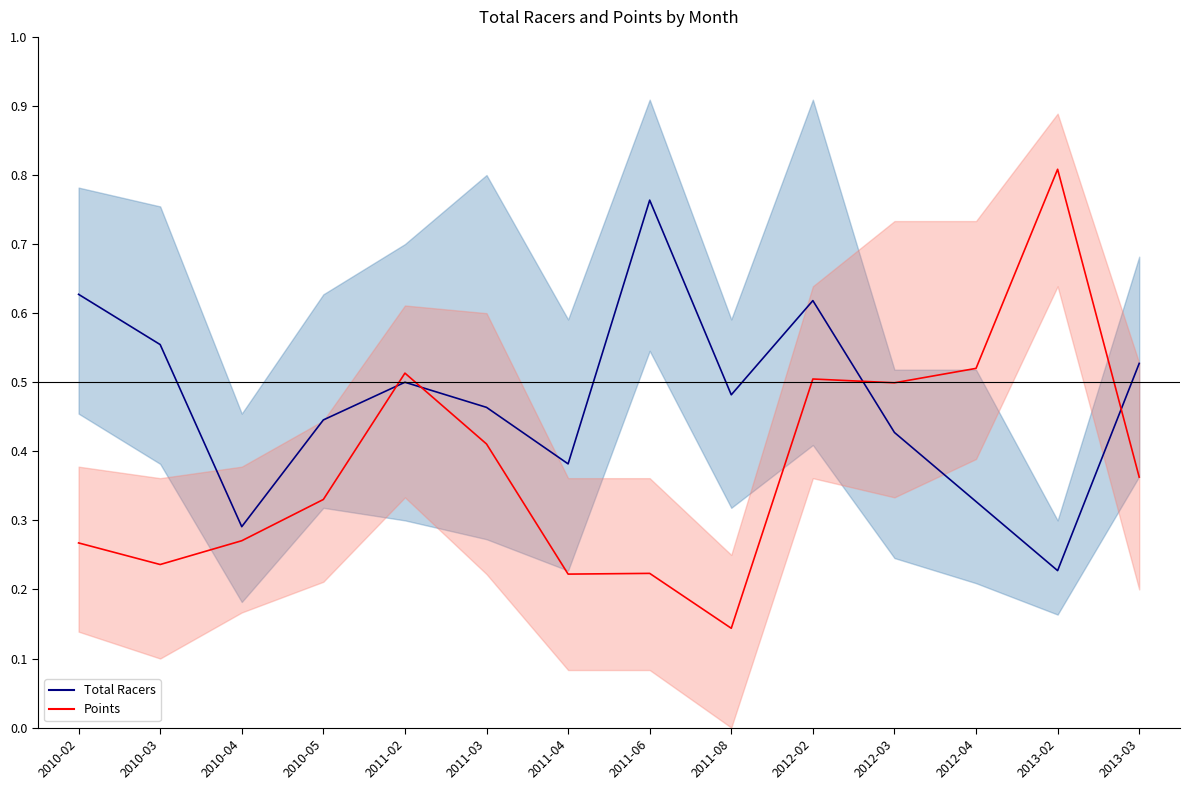

How many times do Points and Total Racers cross each other?

4